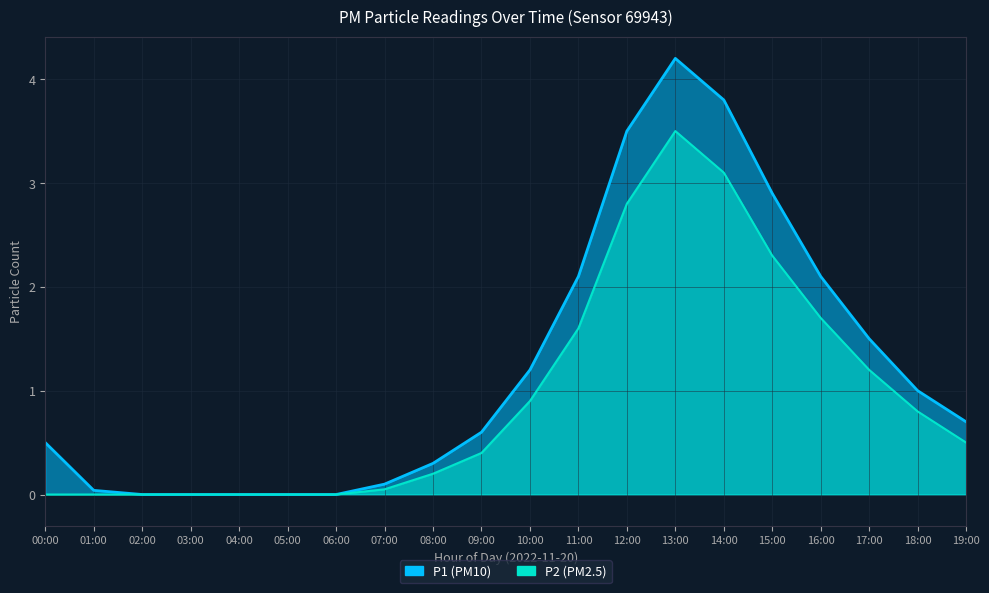

The value of P2 at 17:00 is 0.3. True or false?

False